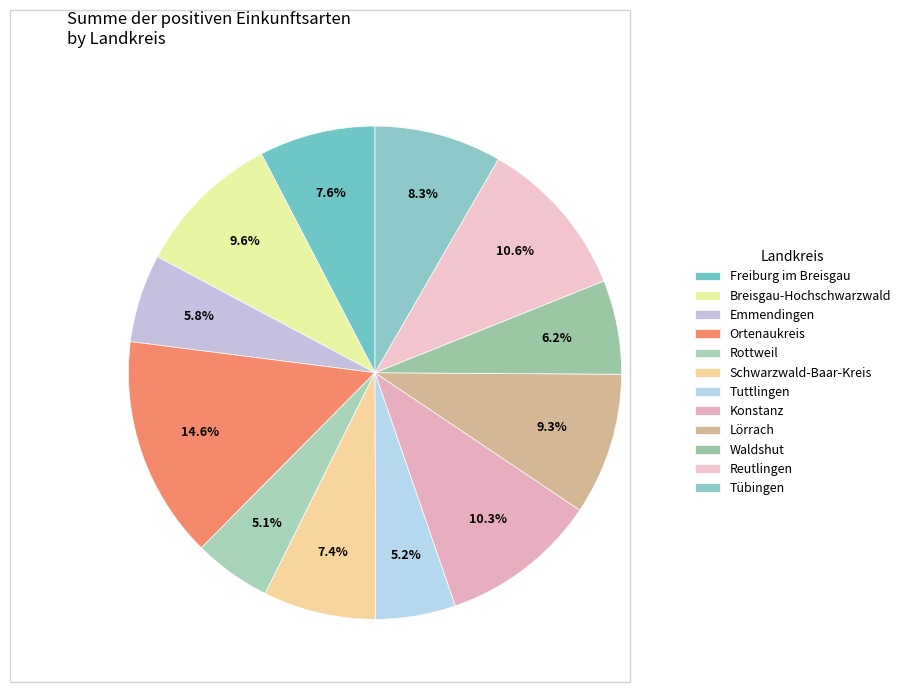

Count the number of slices in the pie.

12